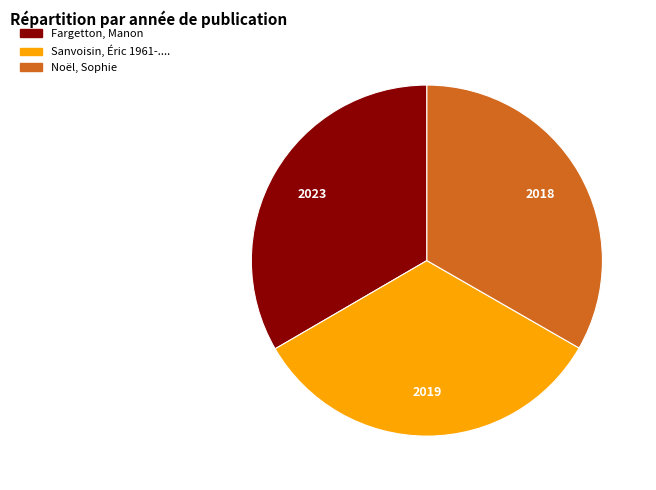

Does Sanvoisin, Éric 1961-.... account for over 50% of the chart?

No